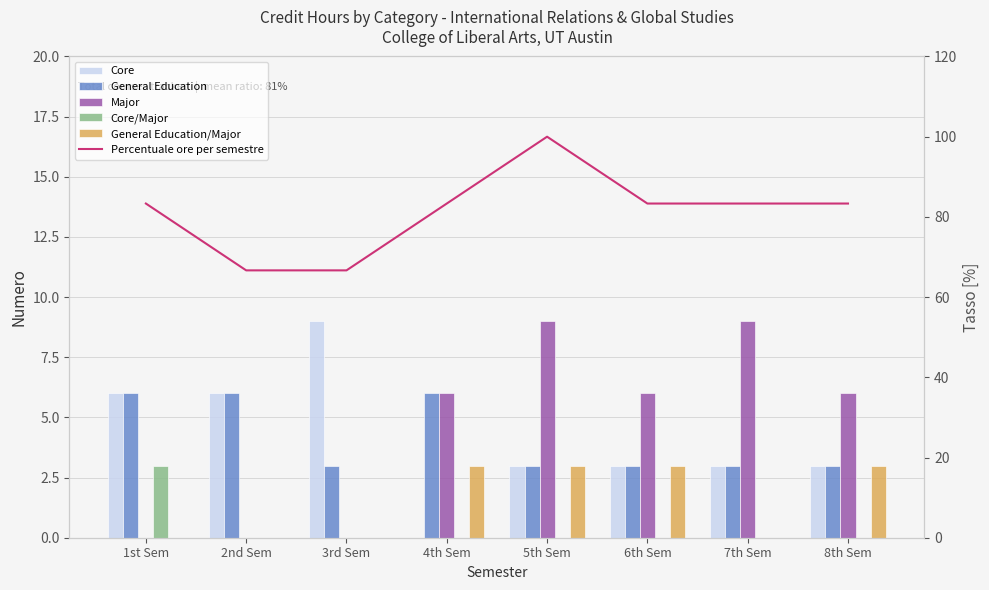

What is the sum of all General Education values?

33.0